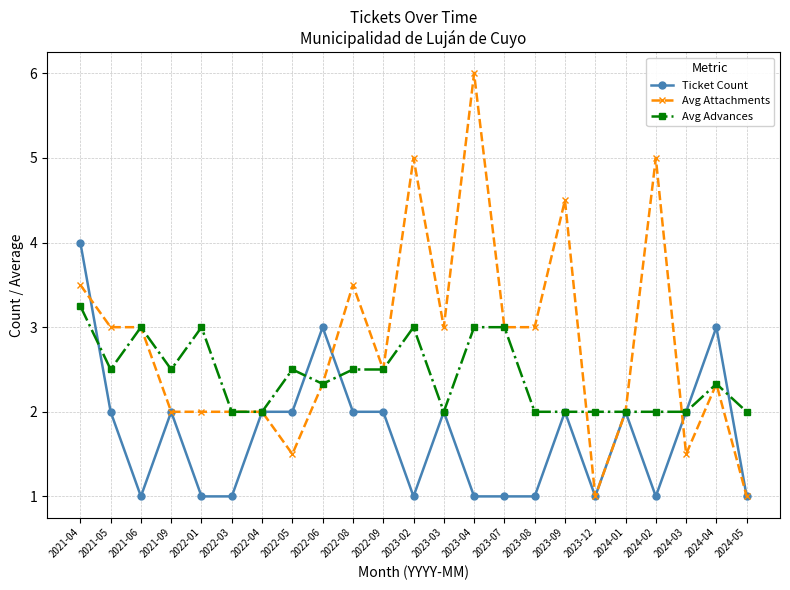

True or false: Ticket Count has more than 1 points higher than both neighbors.

True